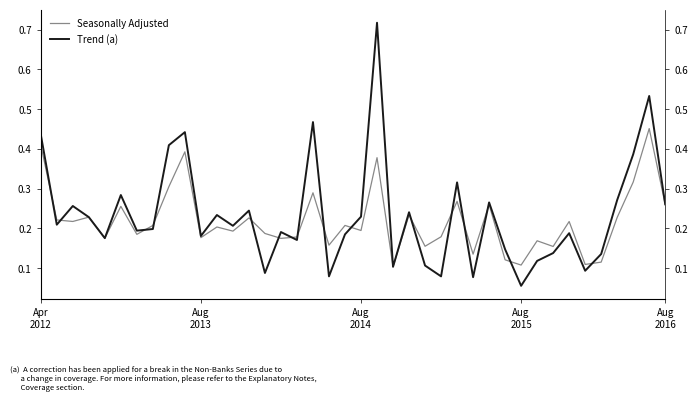

Which series changed the most between 7 and 35?

Seasonally Adjusted